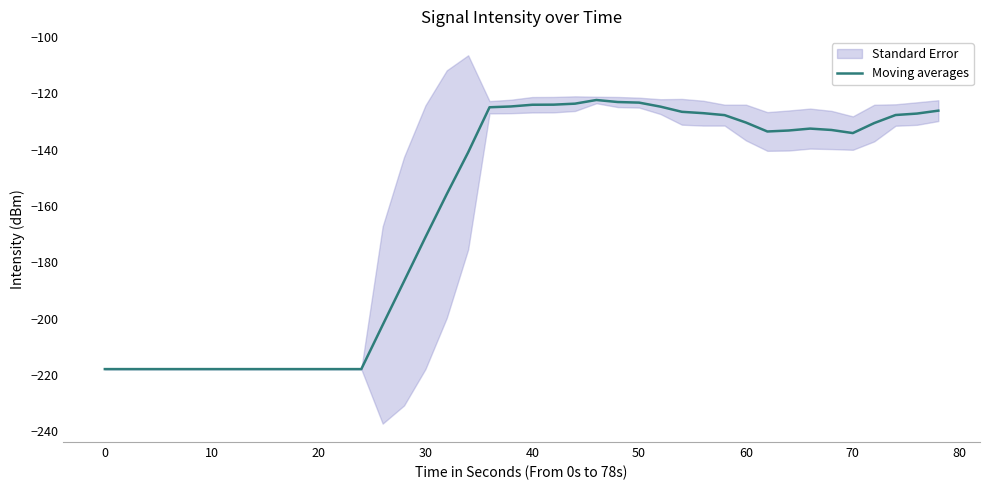

The Moving averages series shows -293.2 at 0. True or false?

False